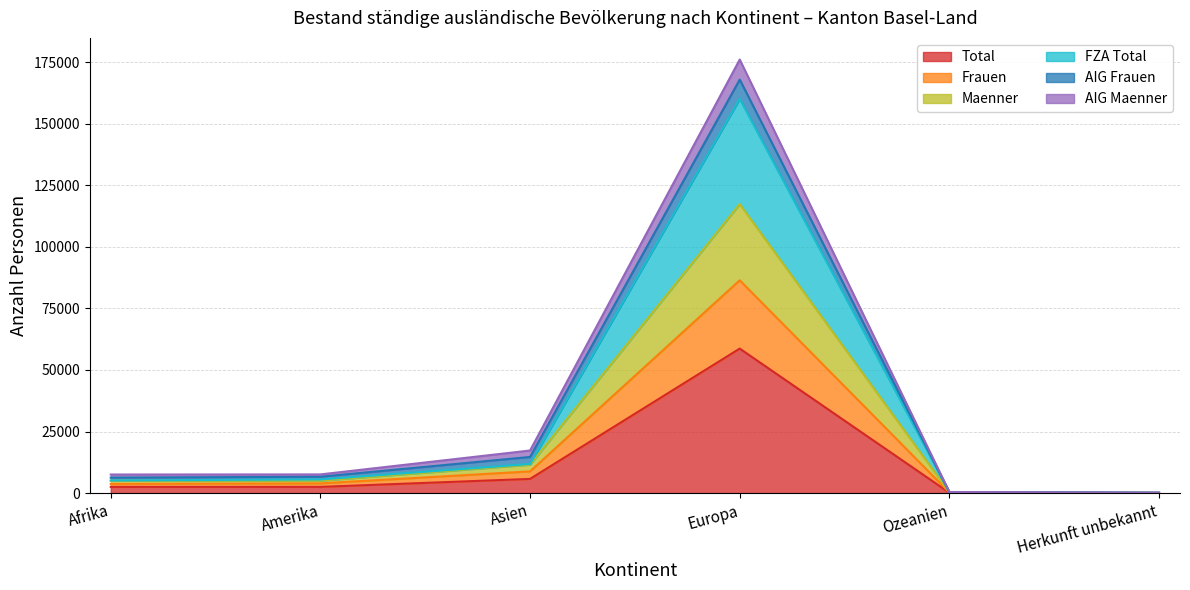

Which category has the lowest value across all series?

Herkunft unbekannt